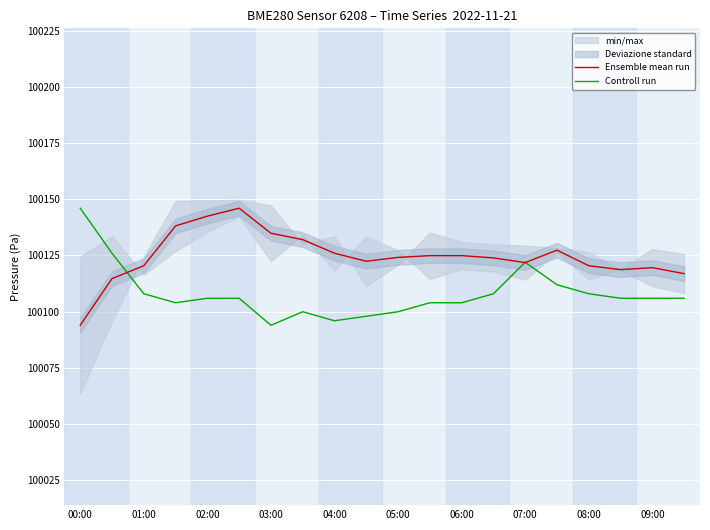

What is the maximum value for Controll run?

100146.0